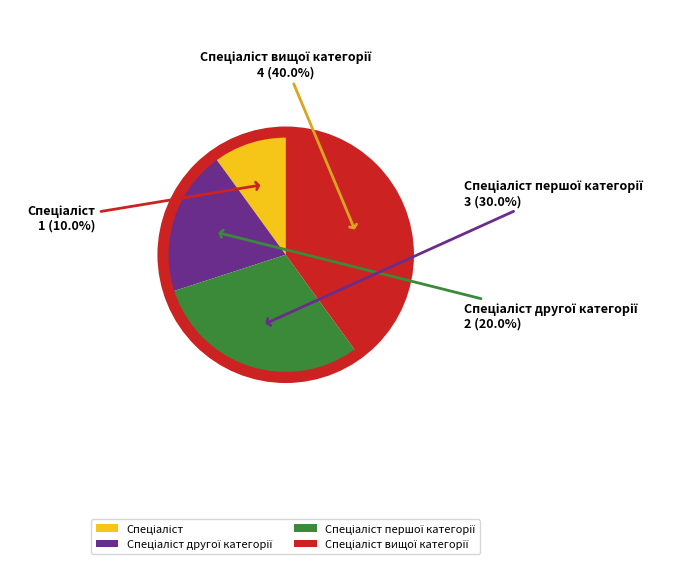

Is there any slice that represents more than half of the pie?

No